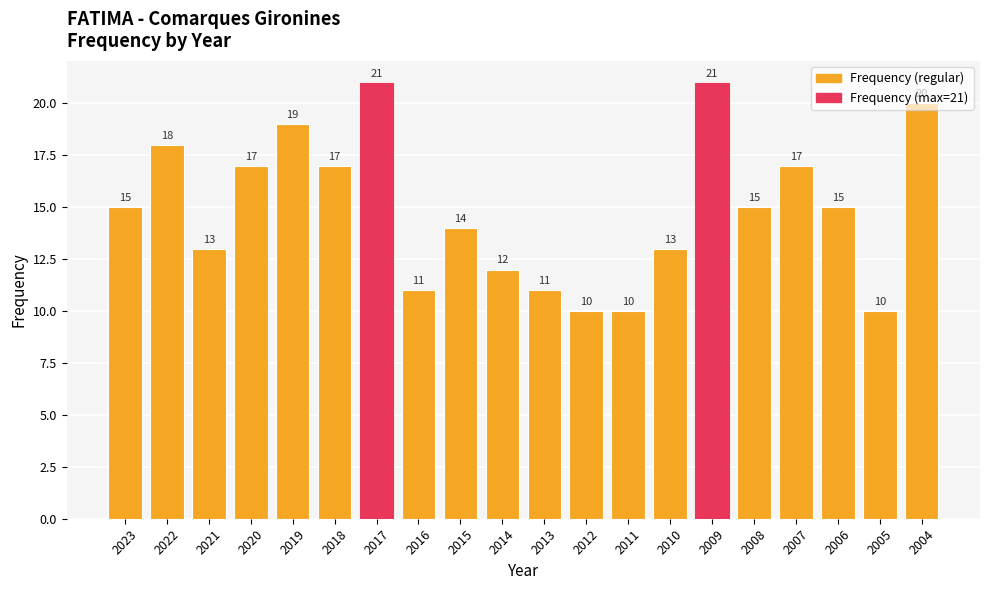

What is the change in value from 2023 to 2005?

-5